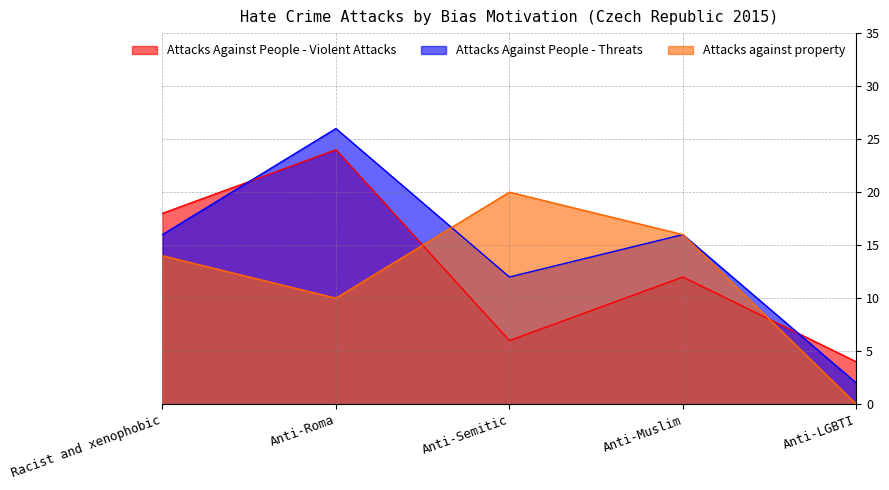

Reading left to right, transcribe all the data shown in this chart.

Attacks Against People - Violent Attacks: Racist and xenophobic=18	Anti-Roma=24	Anti-Semitic=6	Anti-Muslim=12	Anti-LGBTI=4
Attacks Against People - Threats: Racist and xenophobic=16	Anti-Roma=26	Anti-Semitic=12	Anti-Muslim=16	Anti-LGBTI=2
Attacks against property: Racist and xenophobic=14	Anti-Roma=10	Anti-Semitic=20	Anti-Muslim=16	Anti-LGBTI=0